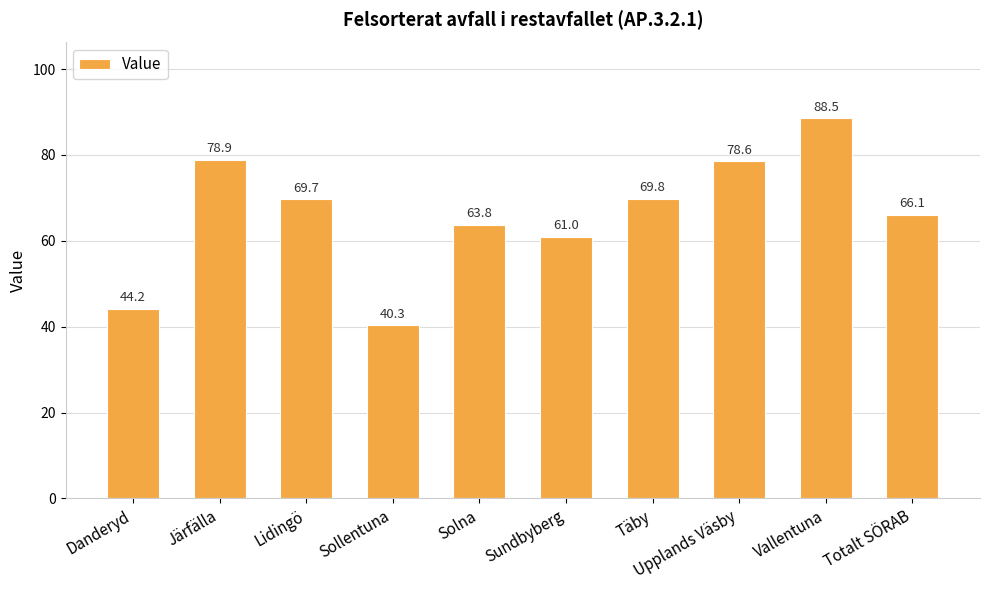

Which label corresponds to the smallest value in the chart?

Sollentuna